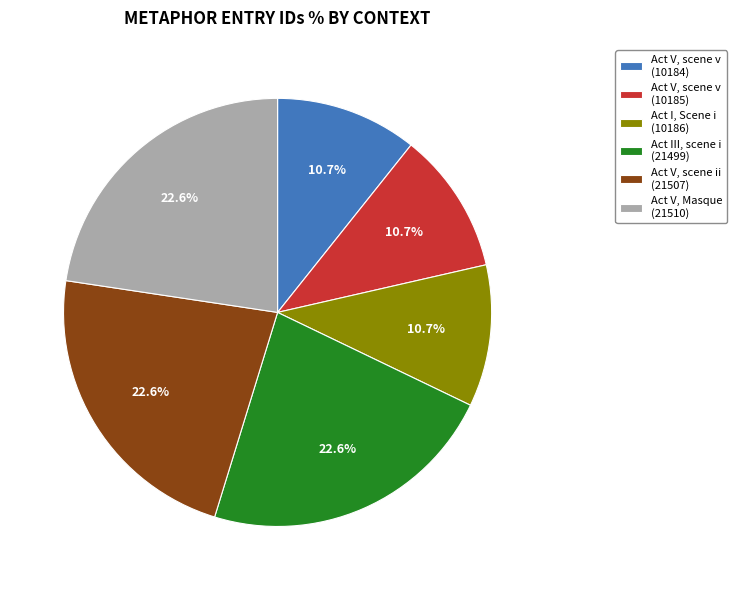

Approximately how many times larger is the value at Act I, Scene i (10186) compared to Act V, Masque (21510)?

0.5